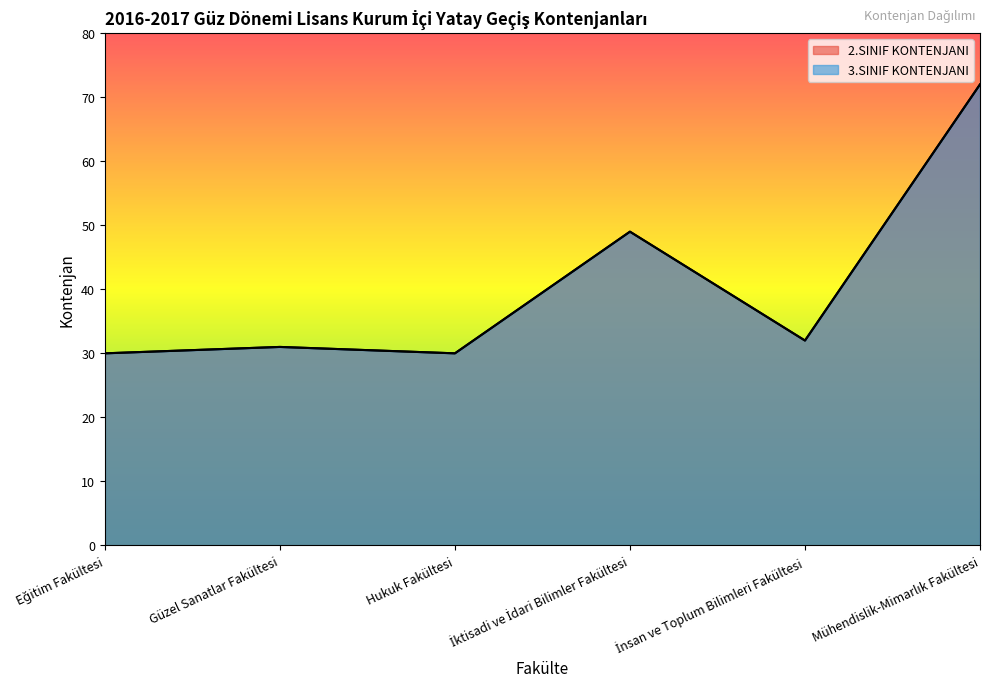

Reading left to right, what are all the values shown in this chart?

2.SINIF KONTENJANI: 30	31	30	49	32	72
3.SINIF KONTENJANI: 30	31	30	49	32	72